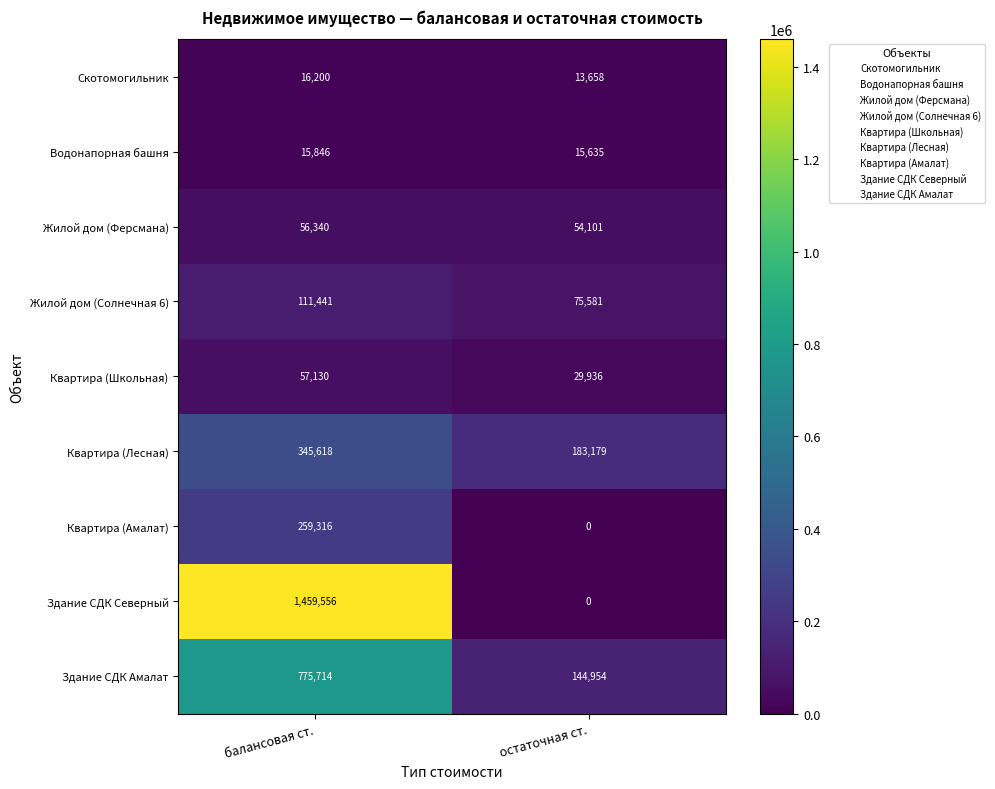

What is the difference between the highest and lowest values at остаточная ст.?

183179